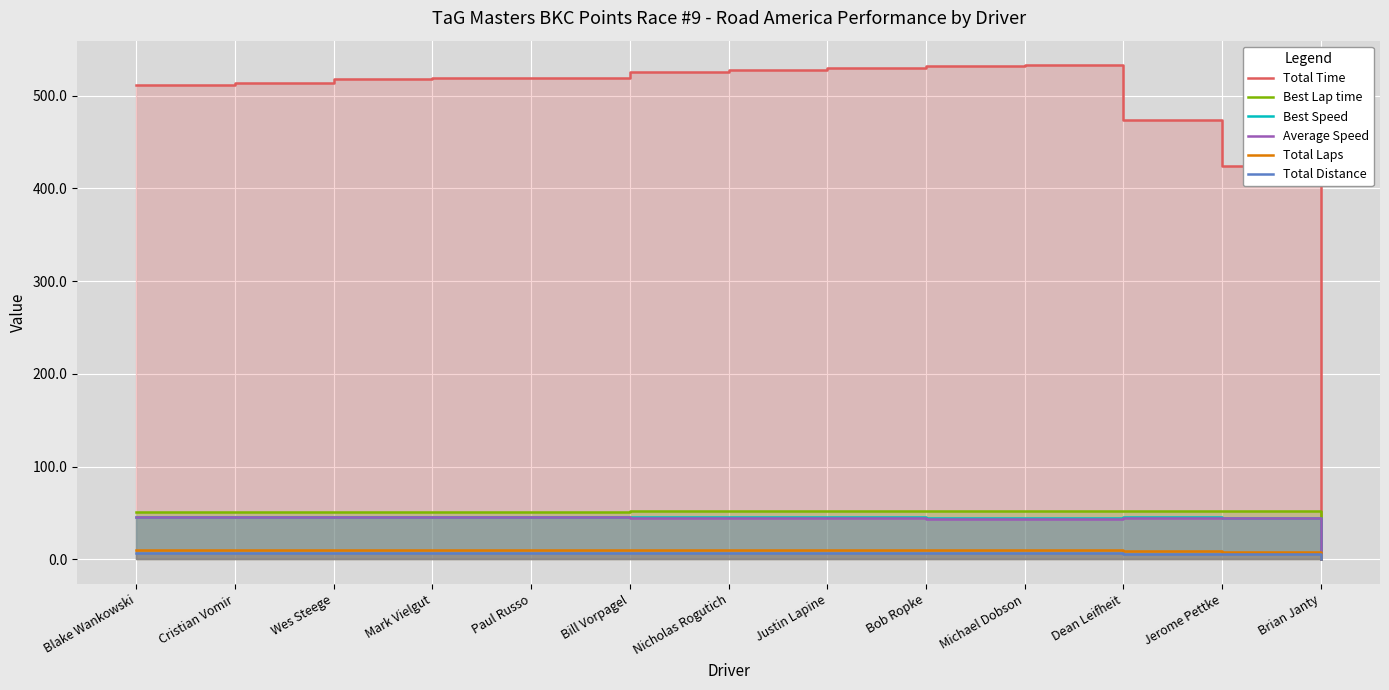

What is the difference between the maximum and minimum values in the Total Laps series?

10.0